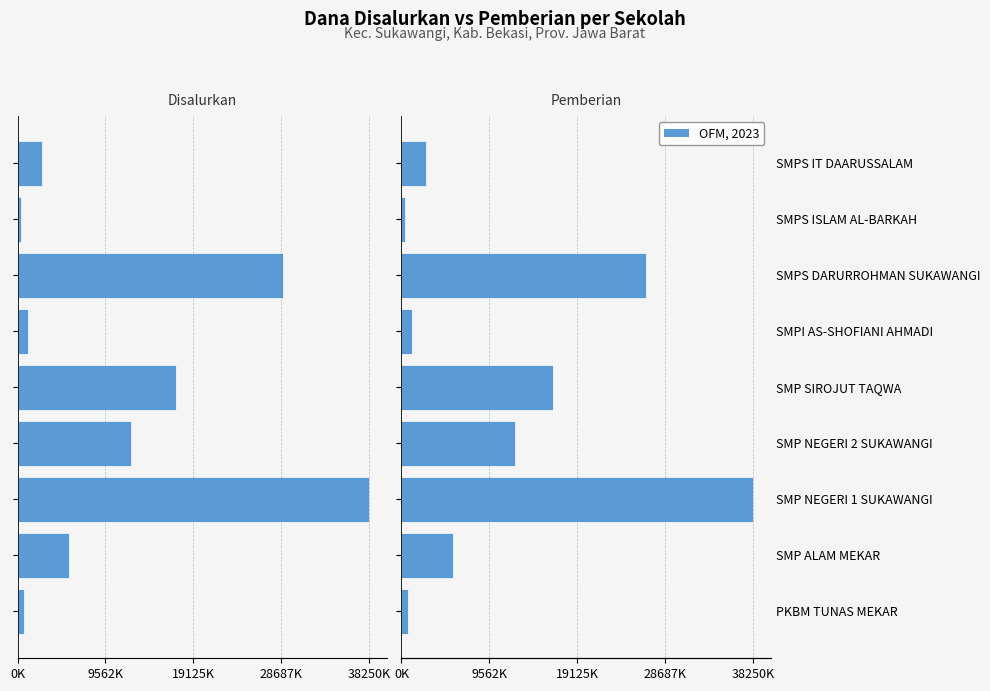

Is the value of Pemberian (Dana) at SMP NEGERI 2 SUKAWANGI greater than the value of Disalurkan (Dana) at SMP NEGERI 2 SUKAWANGI?

Yes